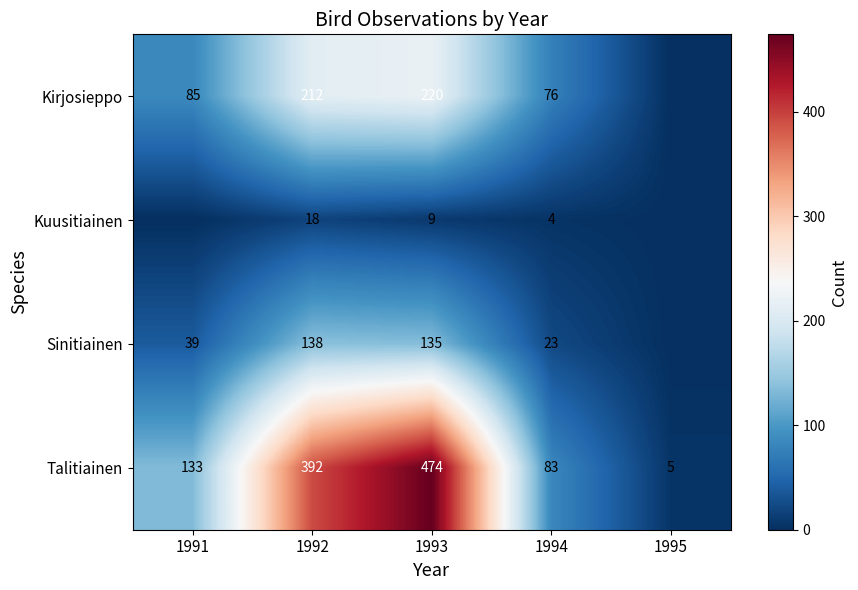

Which series changed the most between 1993 and 1994?

Talitiainen